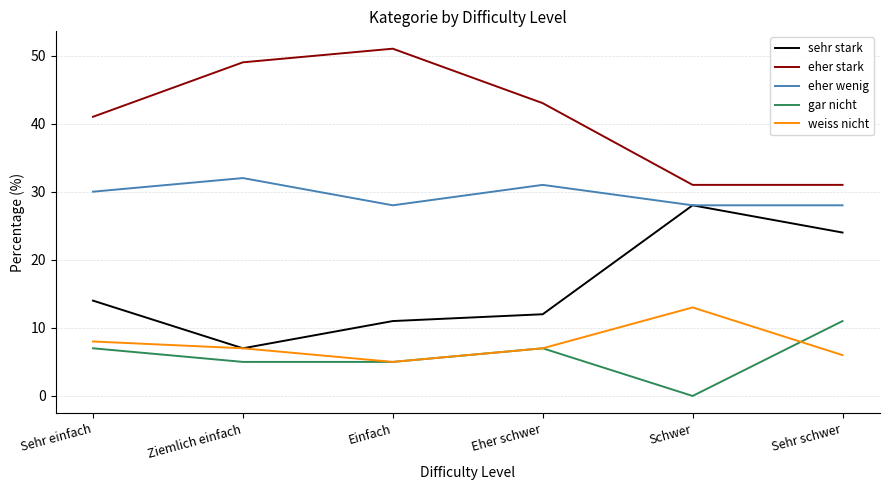

What is the difference between the second highest and minimum values in the gar nicht series?

7